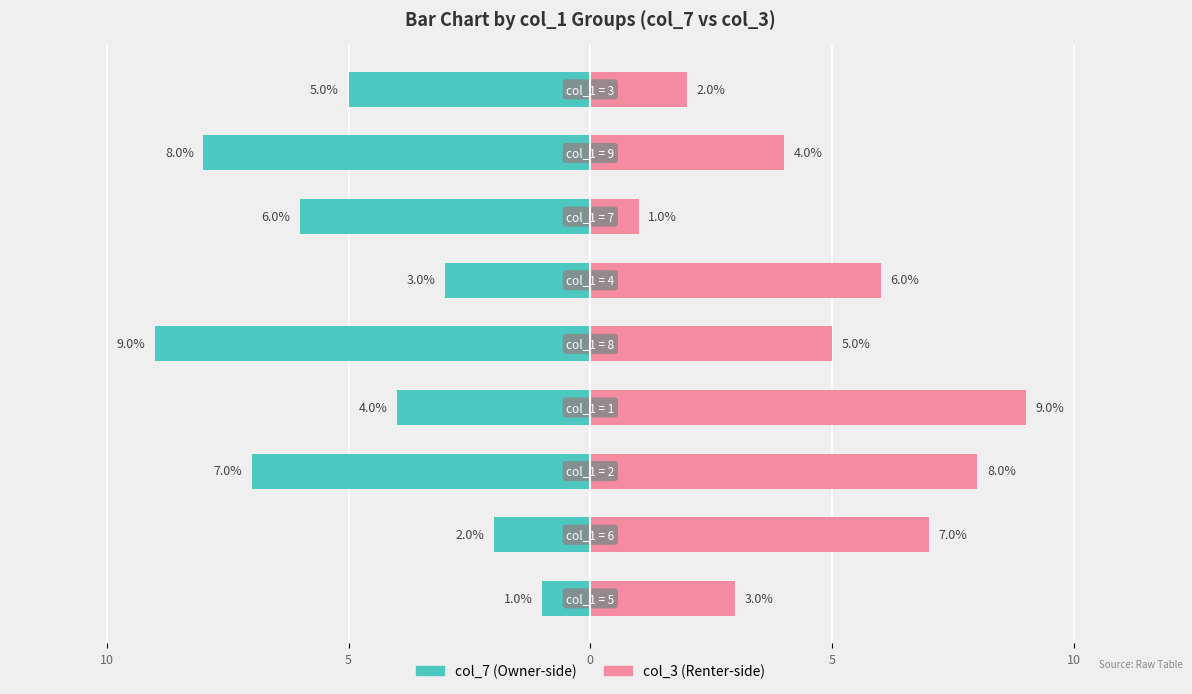

What is the greatest value displayed?

9